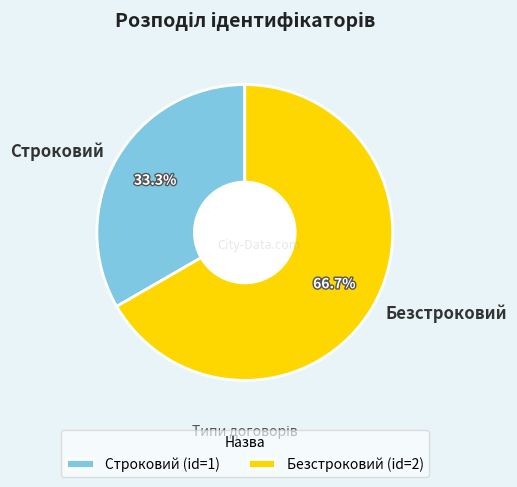

To the nearest percent, what is the difference between the Строковий and Безстроковий slice percentages?

33%